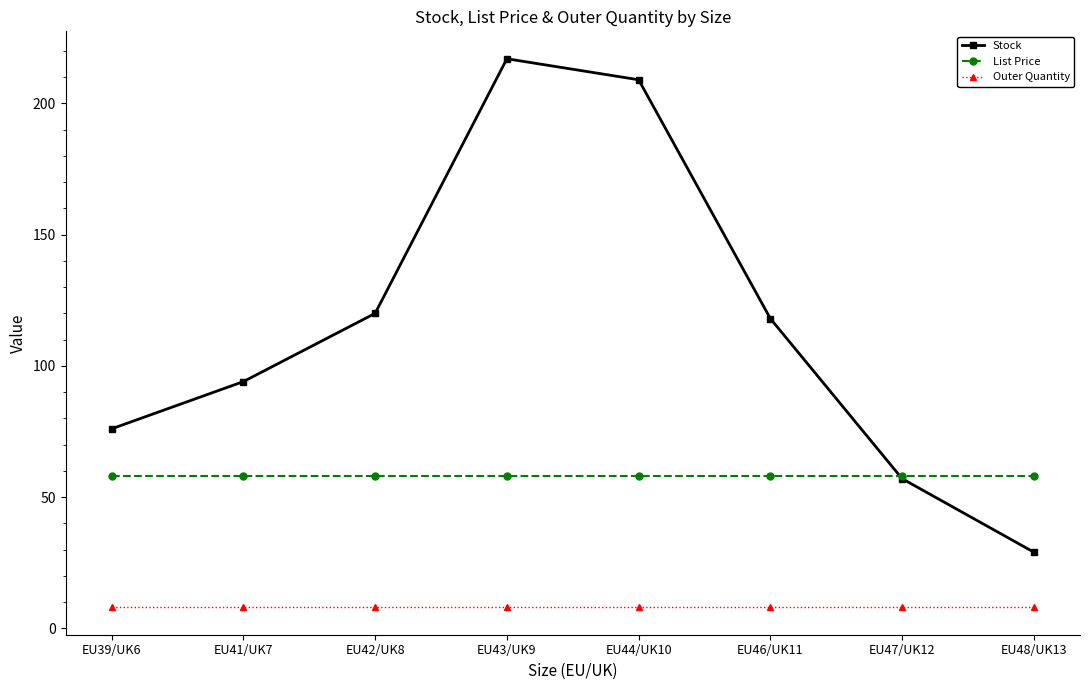

How many lines are shown in the chart?

3